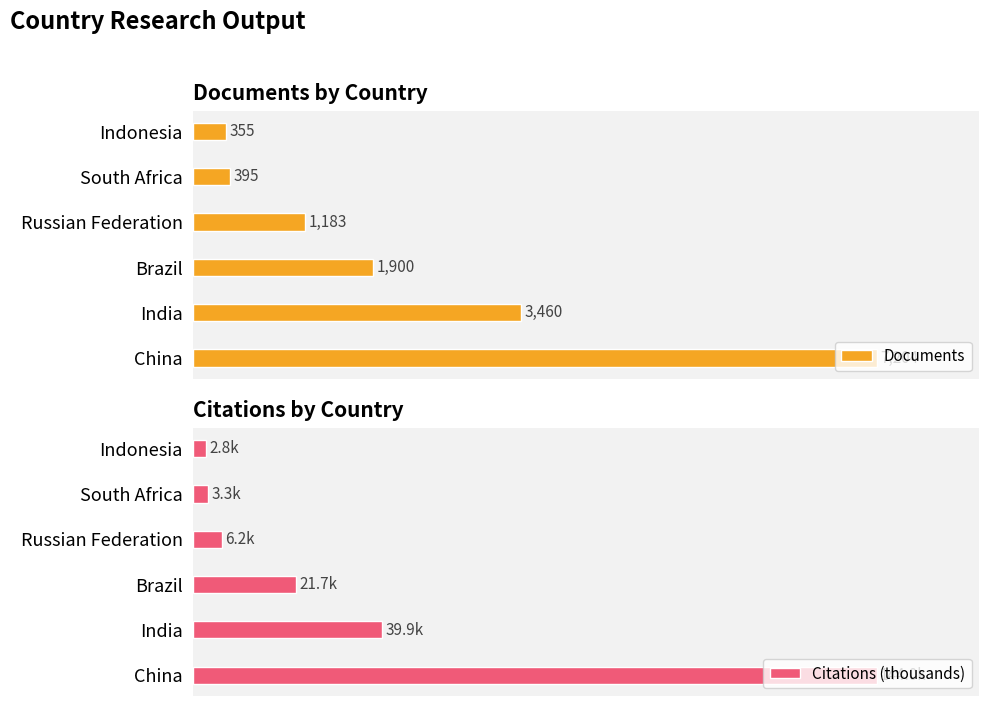

List the series in order of their overall mean, lowest first.

Citations (thousands), Documents